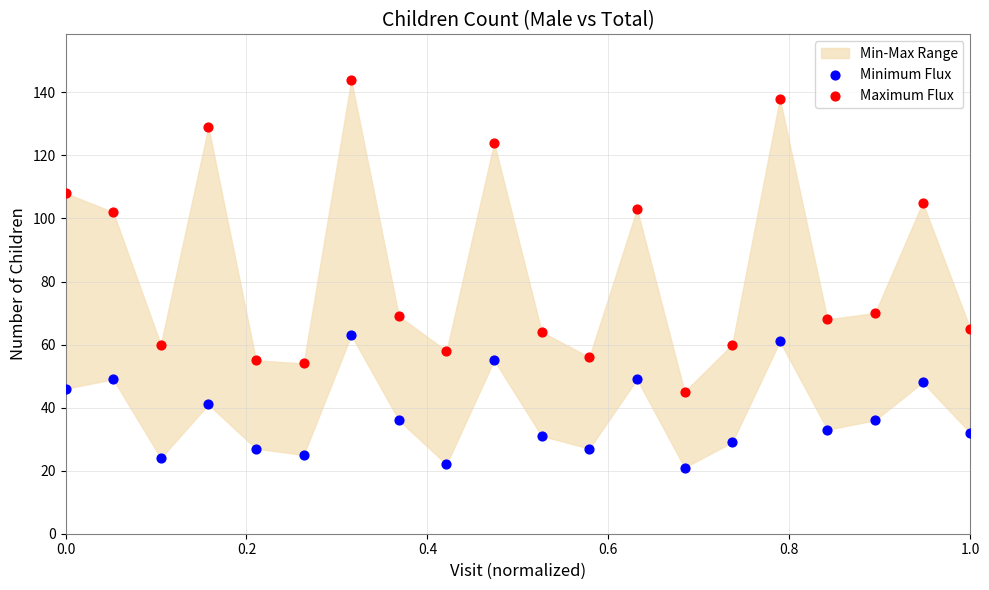

Which series has the largest Y range (max minus min)?

Maximum Flux